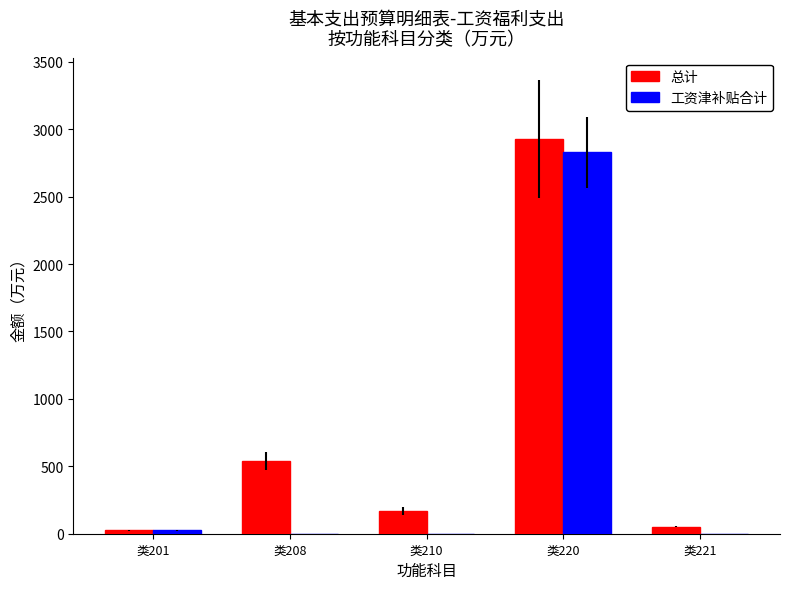

What is the total value across all series at 类201?

49.8